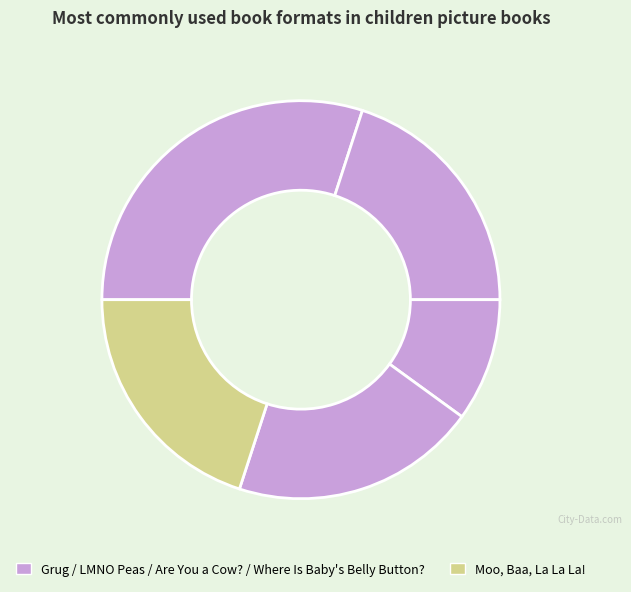

Count the number of slices in the pie.

5